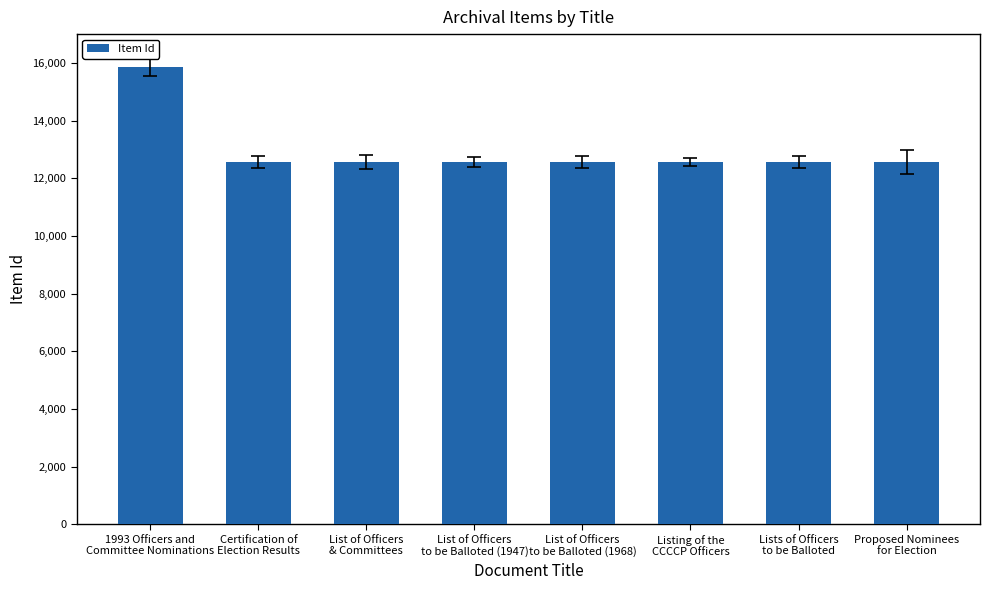

How many series are shown in this chart?

1